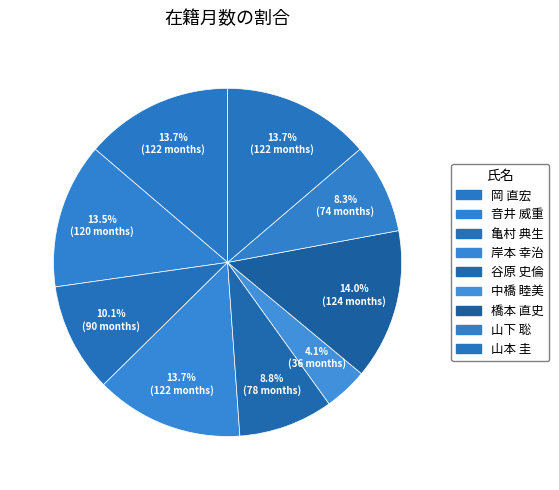

Count the number of slices in the pie.

9